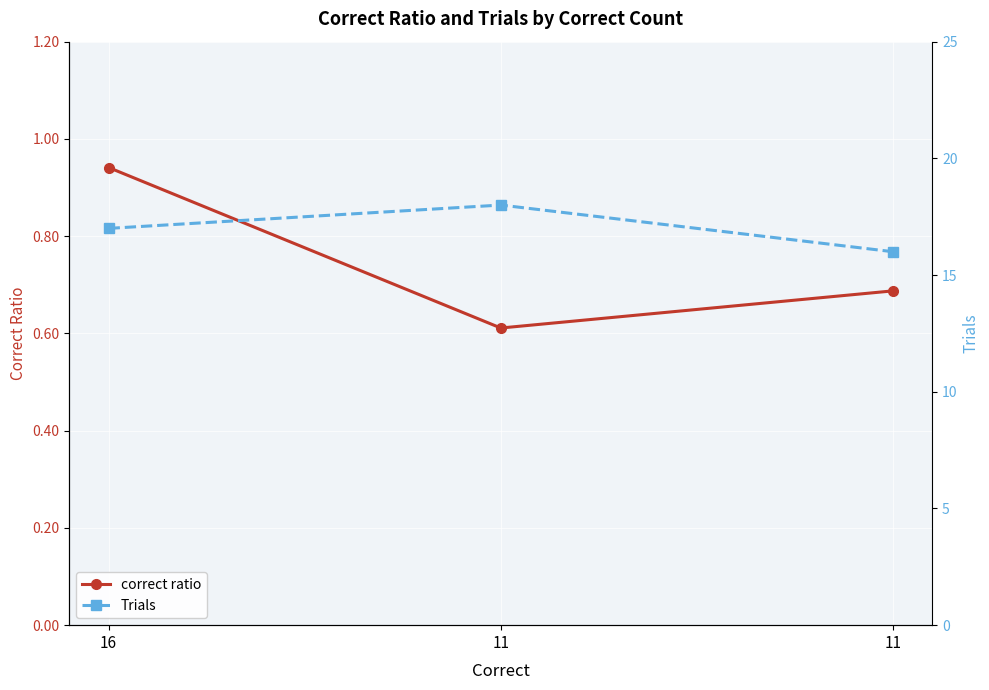

At which label does Trials reach its minimum?

11